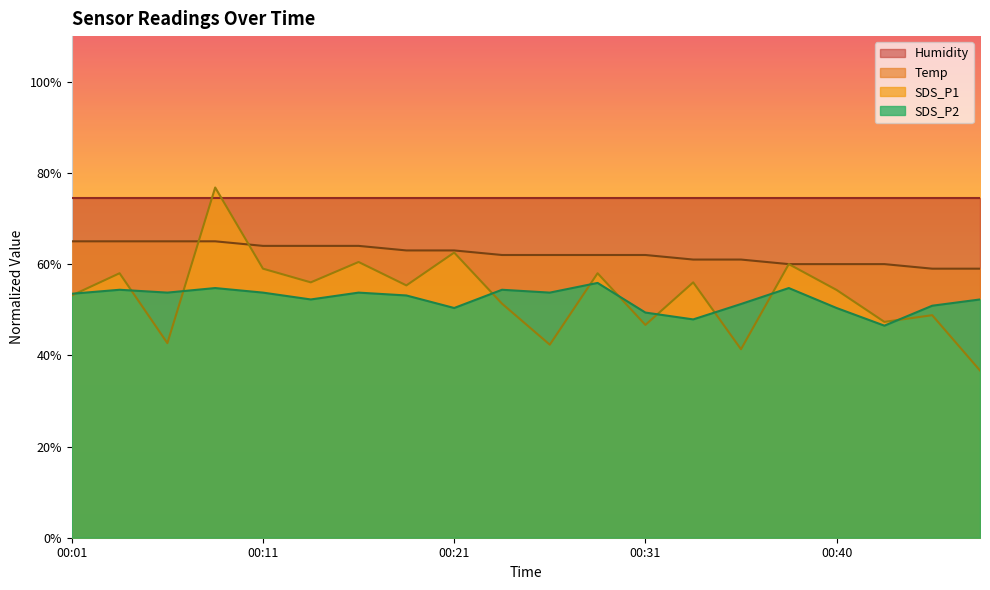

The value of Temp at 00:14 is 39.9. True or false?

False